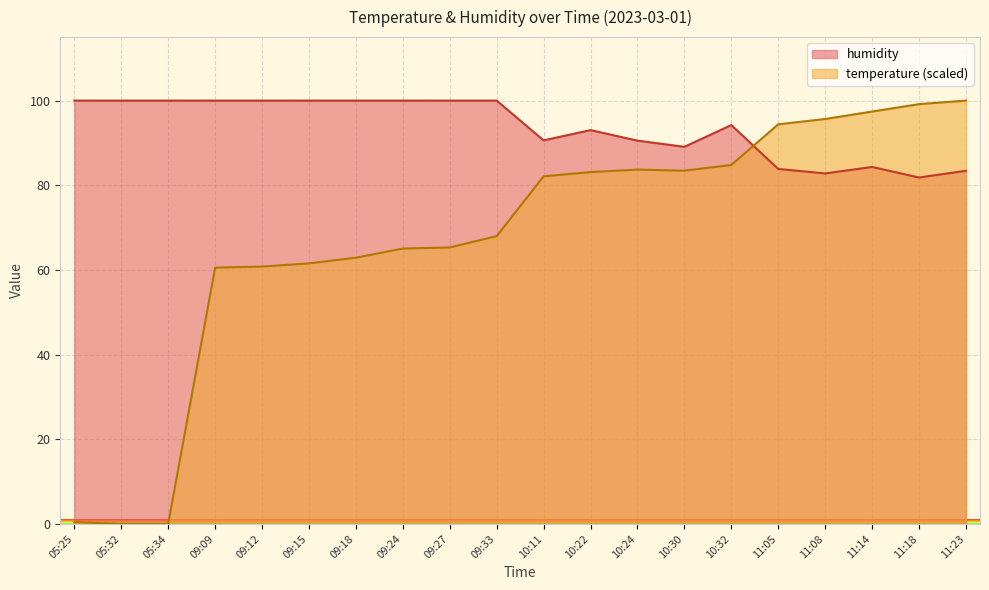

Reading left to right, transcribe all the data shown in this chart.

temperature: 0.4	0.0	0.0	60.5	60.8	61.5	62.9	65.1	65.3	68.0	82.1	83.1	83.7	83.4	84.8	94.4	95.7	97.4	99.2	100.0
humidity: 100.0	100.0	100.0	100.0	100.0	100.0	100.0	100.0	100.0	100.0	90.6	93.0	90.5	89.1	94.2	83.8	82.8	84.3	81.8	83.4